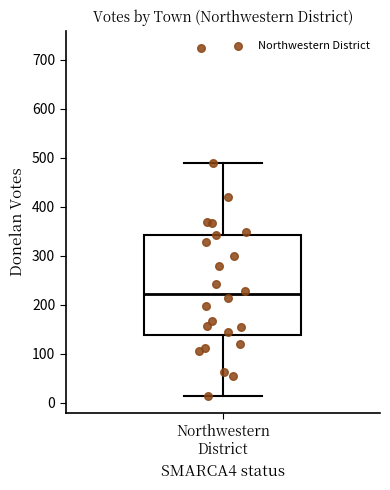

Read this box plot against the y-axis: the position of the median line, the range covered by the box, and the ends of both whiskers. The values are not printed on the chart, so give them approximately, as read against the axis.

median 220, box 140 to 340, whiskers 10 to 490